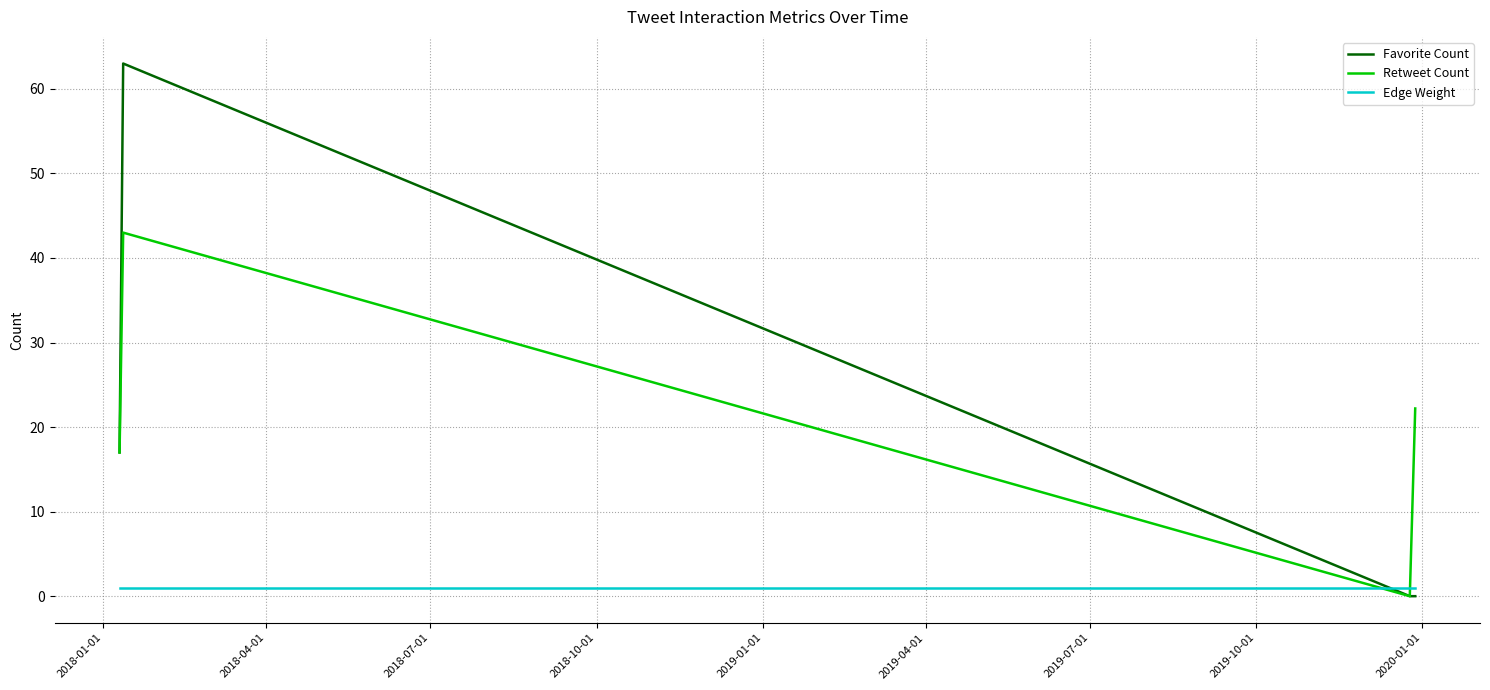

How many positive values does the Retweet Count series have?

3